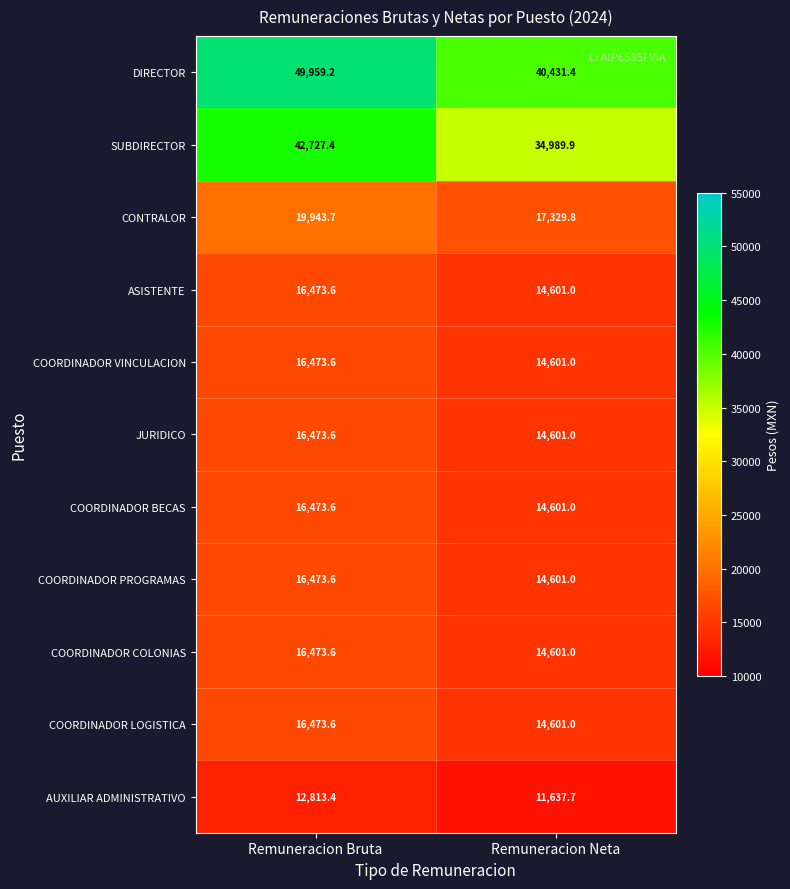

Which series changed the most between Remuneracion Bruta and Remuneracion Neta?

DIRECTOR